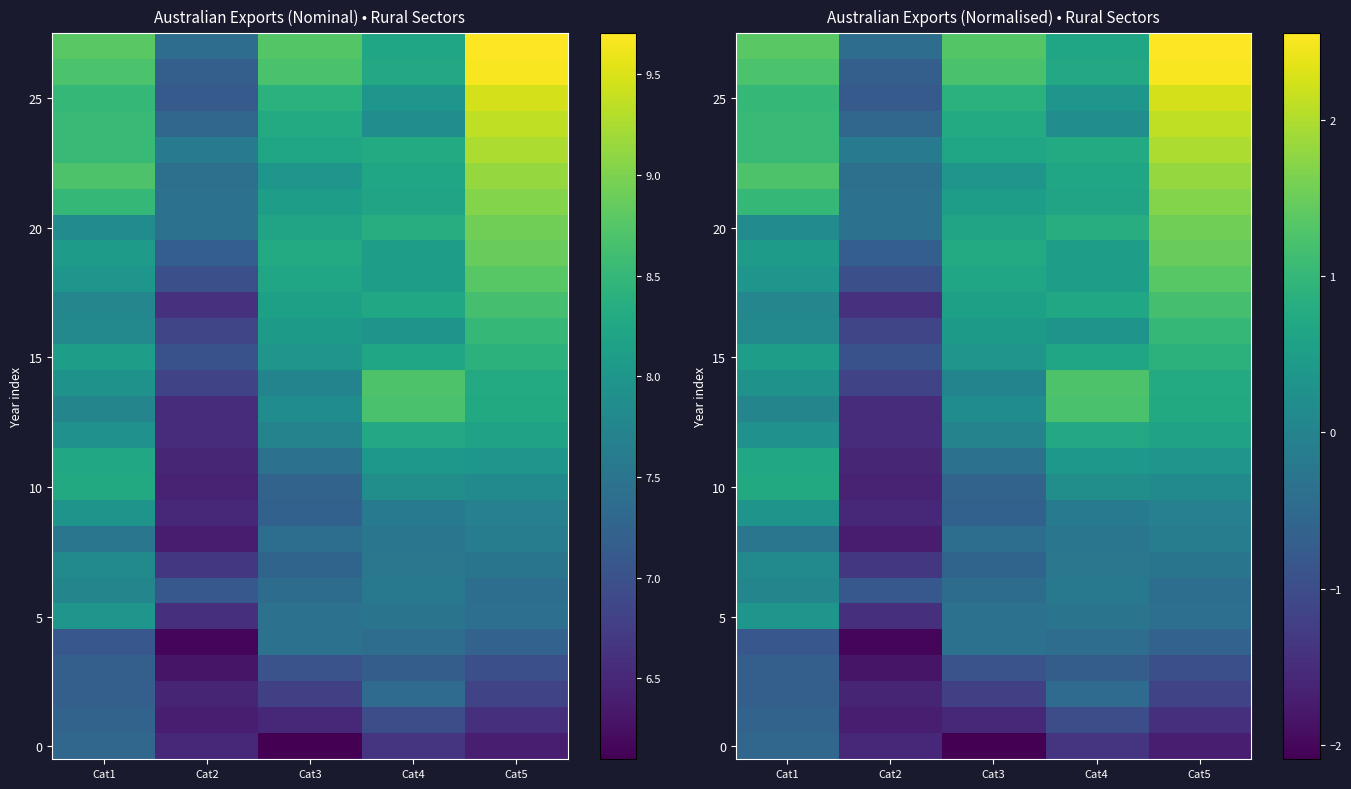

What is the average value of the 15 series?

0.3